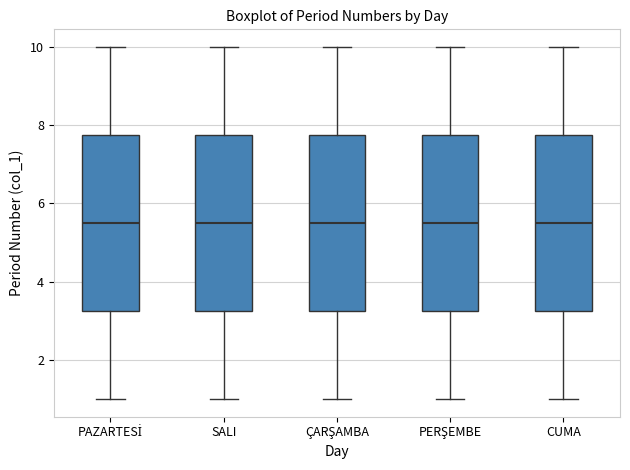

Reading left to right, read every box against the y-axis: the position of its median line, the range the box covers, and the ends of its whiskers. The values are not printed on the chart, so give them approximately, as read against the axis.

PAZARTESİ: median 5.6, box 3.2 to 7.8, whiskers 1.0 to 10.0
SALI: median 5.6, box 3.2 to 7.8, whiskers 1.0 to 10.0
ÇARŞAMBA: median 5.6, box 3.2 to 7.8, whiskers 1.0 to 10.0
PERŞEMBE: median 5.6, box 3.2 to 7.8, whiskers 1.0 to 10.0
CUMA: median 5.6, box 3.2 to 7.8, whiskers 1.0 to 10.0